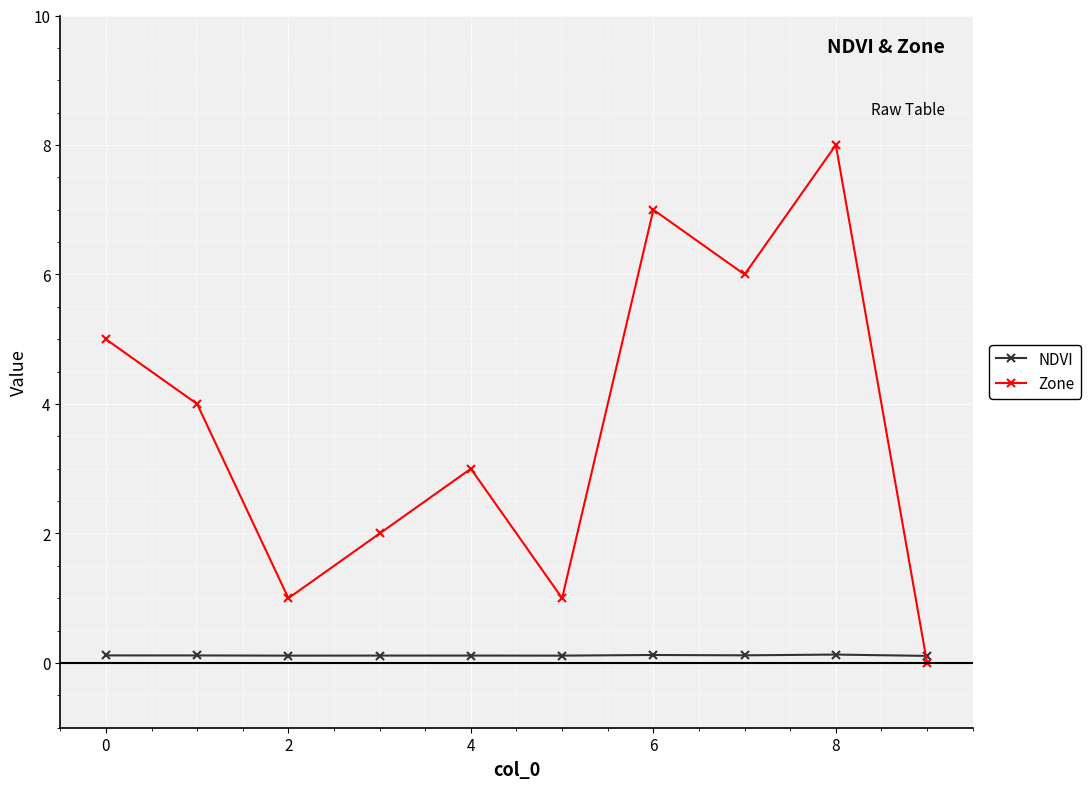

Rank the series by their average value, from lowest to highest.

NDVI, Zone